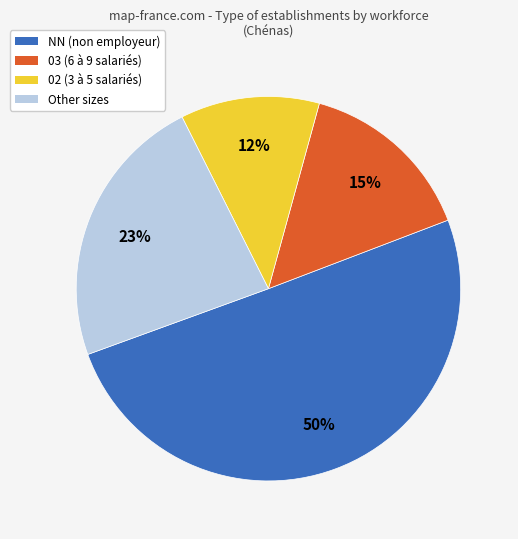

How many slices are in this pie chart?

4